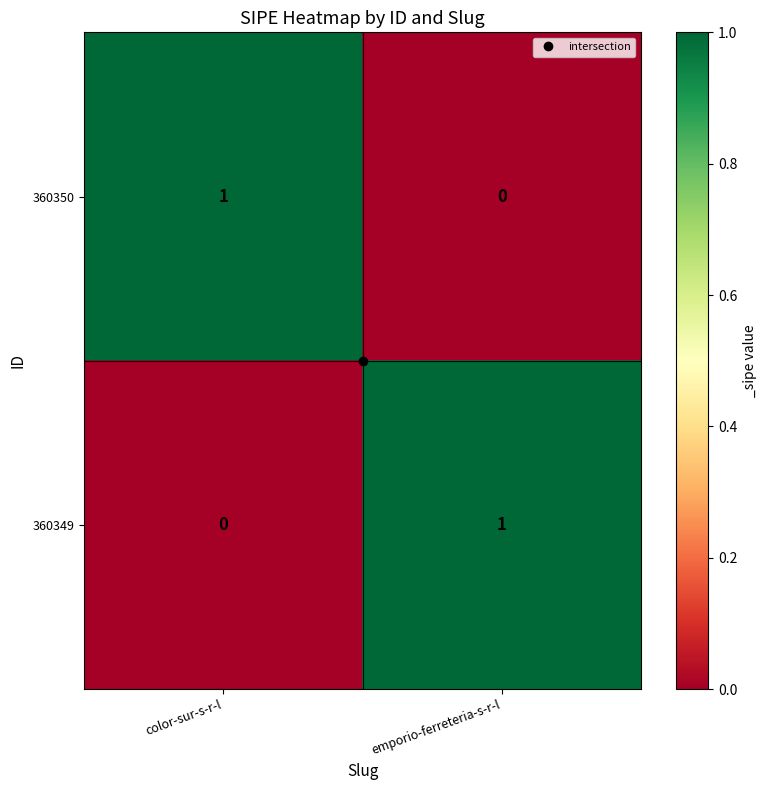

How many positive values does the 360349 series have?

1